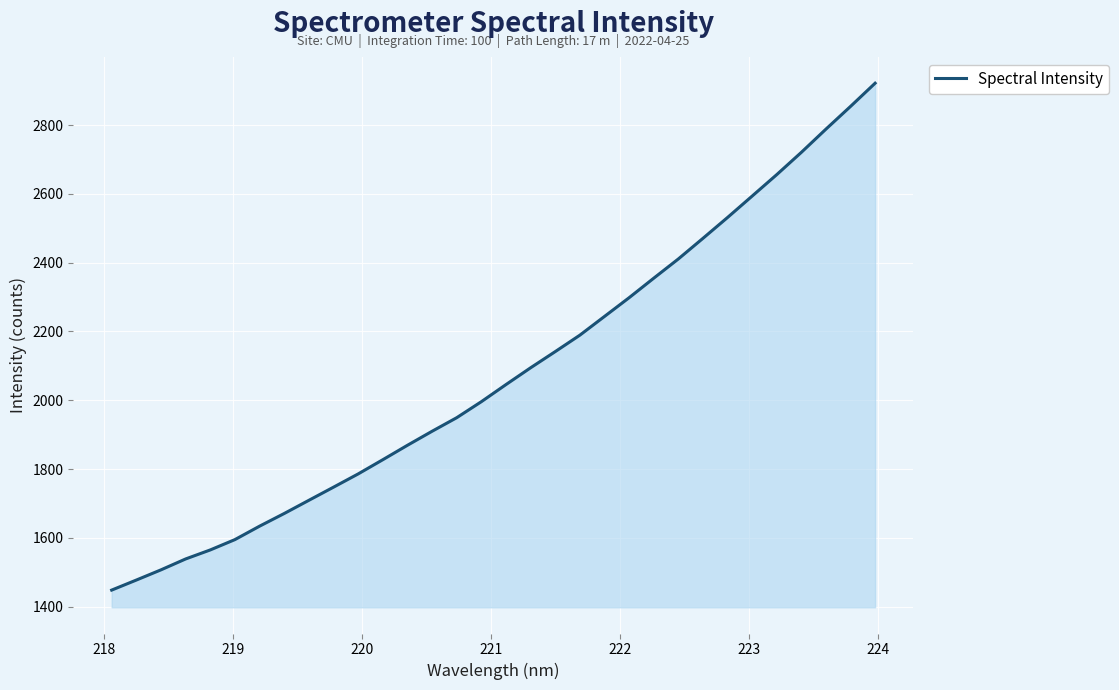

What is the difference between the maximum and minimum values?

1473.3